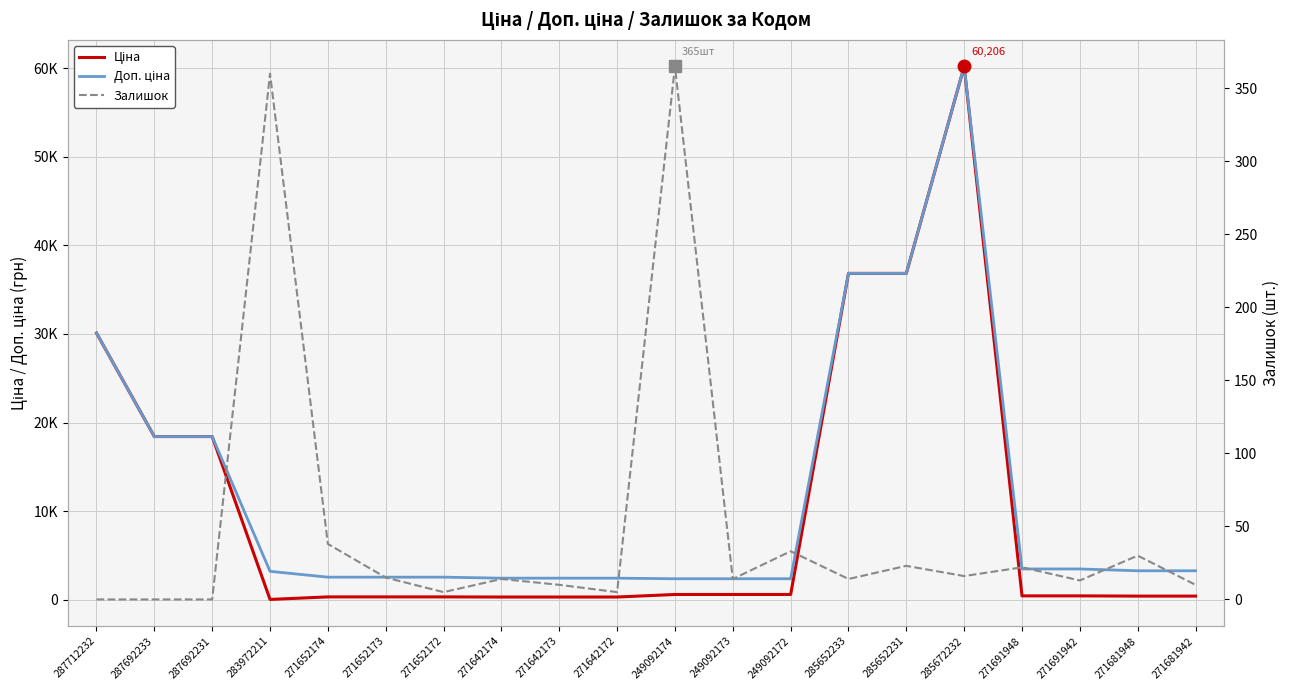

True or false: Залишок and Доп. ціна intersect in this chart.

False